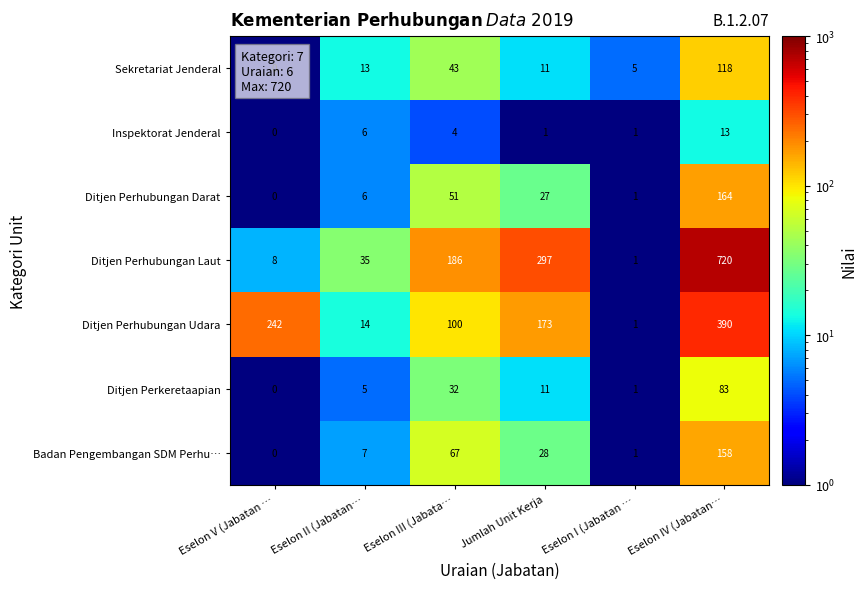

What is the spread (max minus min) of values at Eselon IV (Jabatan…?

707